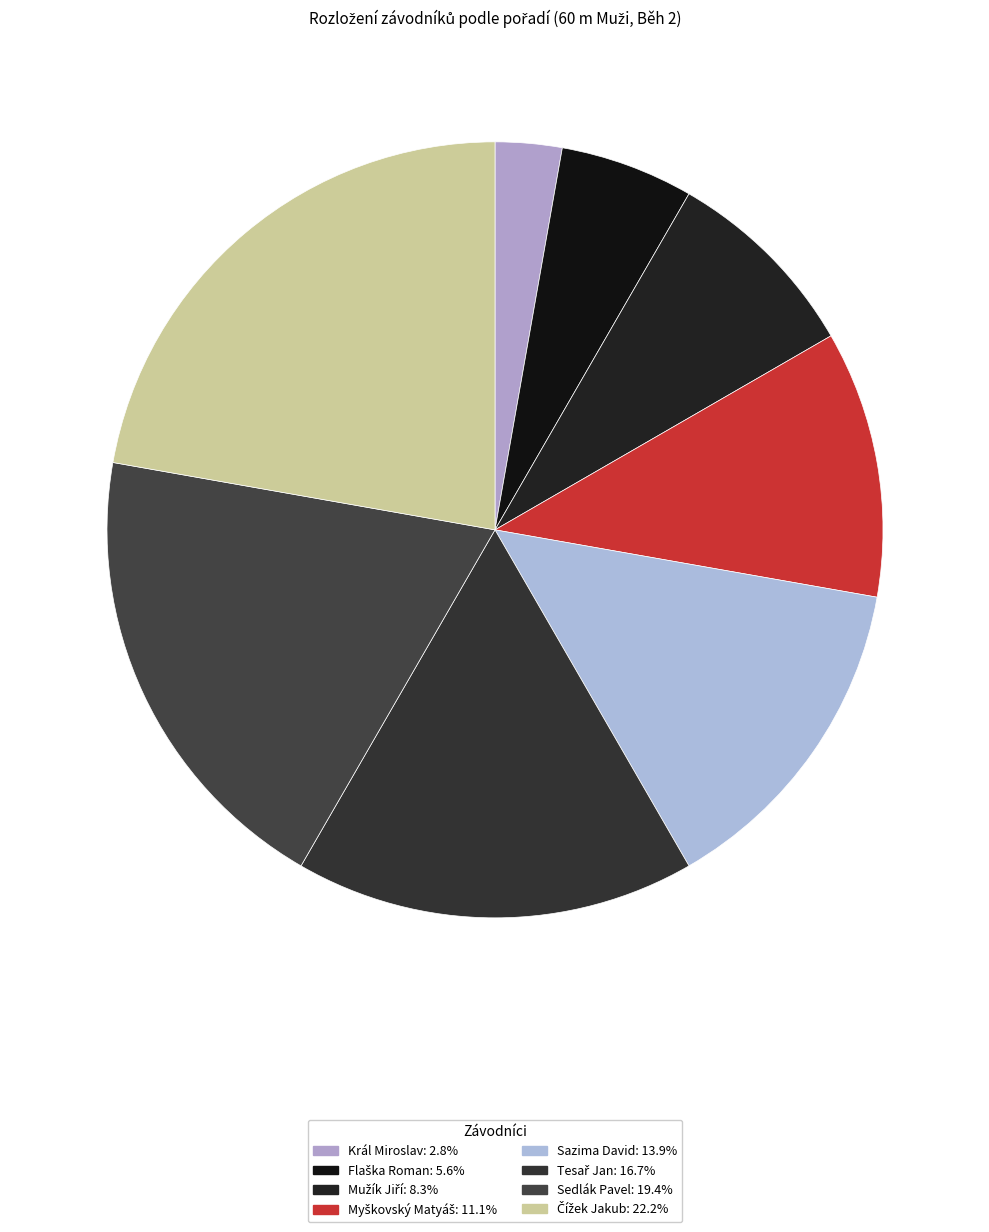

What percentage is the Král Miroslav slice, to the nearest percent?

3%